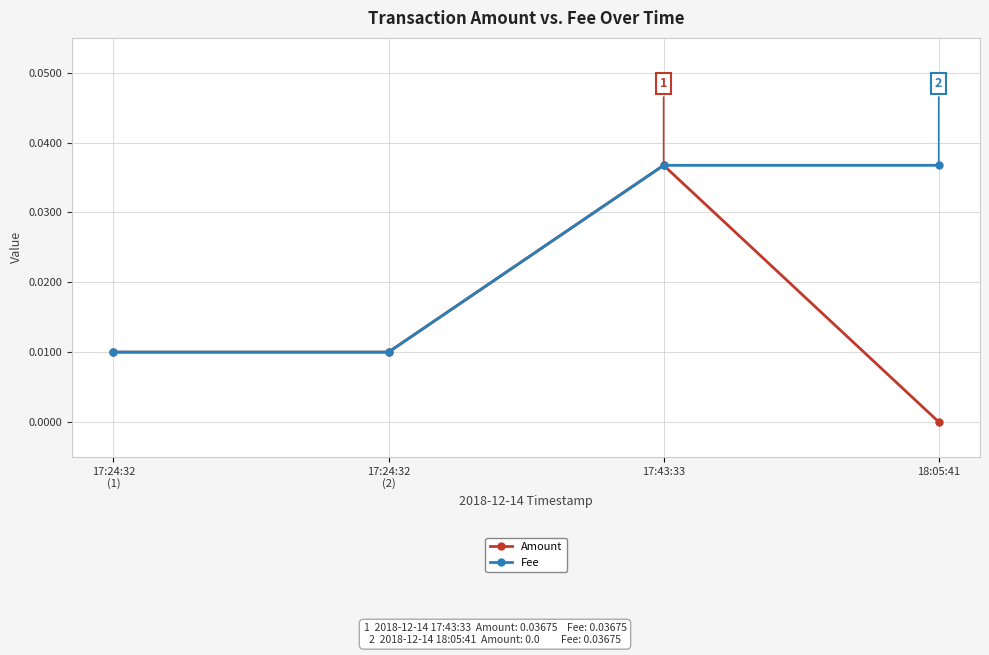

What is the label of the 1st point from the left?

17:24:32
(1)